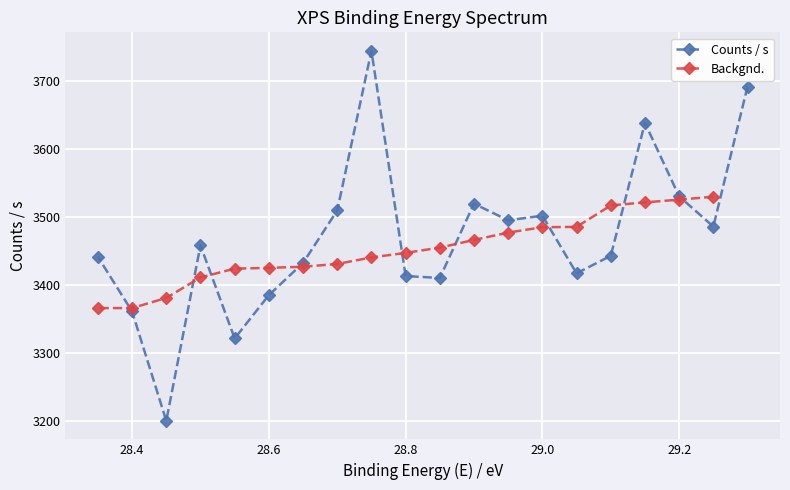

Reading left to right, extract all data points from this chart.

29.3=3692.4	29.25=3486.3	29.2=3530.8	29.15=3639.0	29.1=3443.3	29.05=3417.4	29.0=3502.4	28.95=3495.5	28.9=3520.0	28.85=3410.7	28.8=3413.5	28.75=3745.1	28.7=3510.0	28.65=3432.8	28.6=3385.3	28.55=3321.6	28.5=3458.6	28.45=3200.2	28.4=3361.3	28.35=3441.8